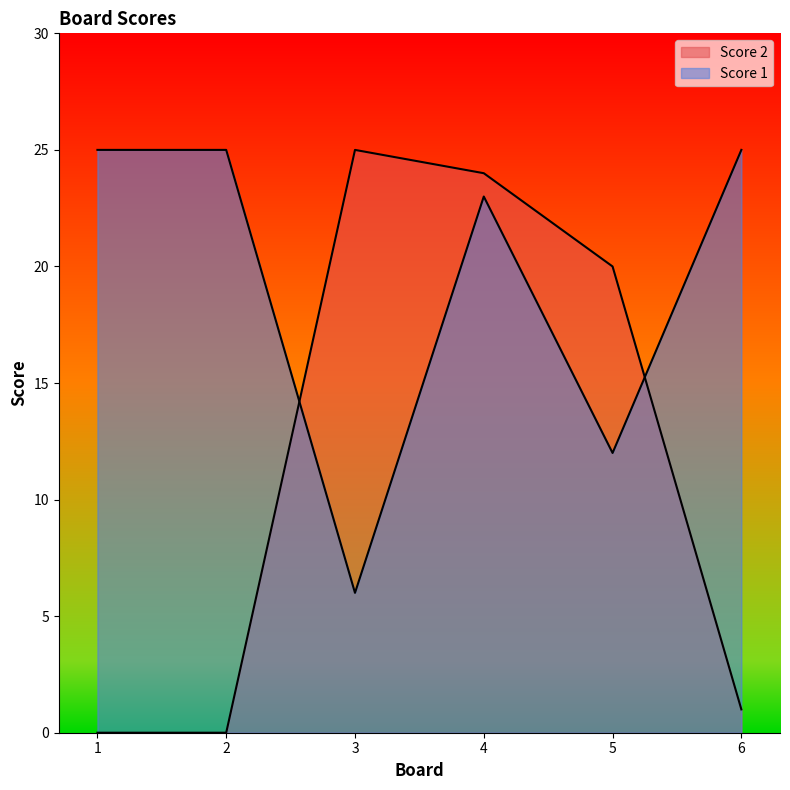

Which category has the highest value in the Score 1 series?

1